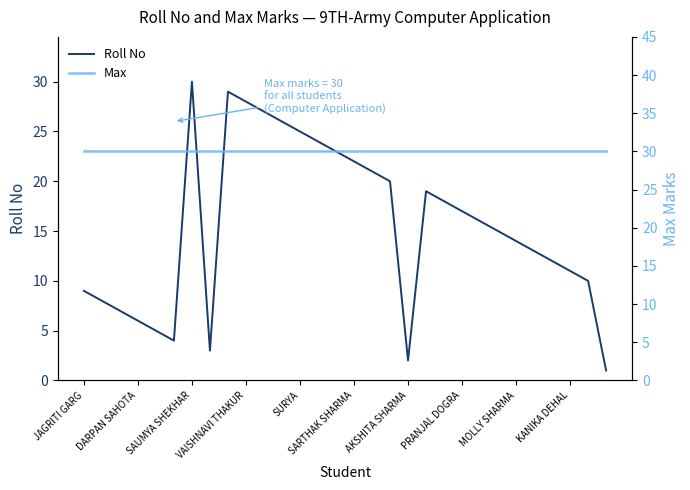

True or false: Roll No has a value of 11 at 14.

False